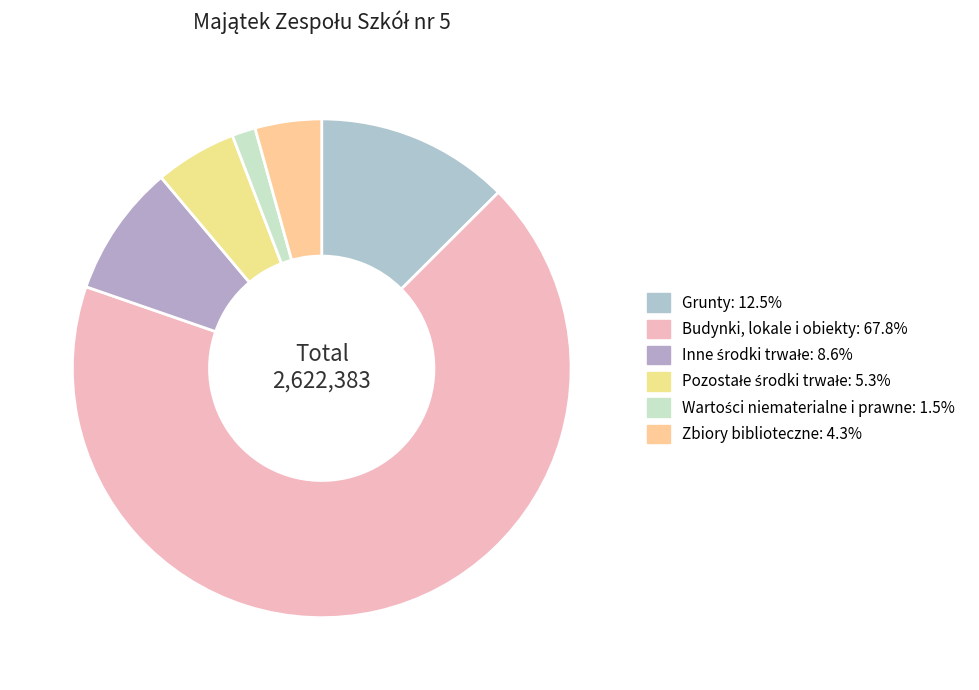

How many slices are in this pie chart?

6